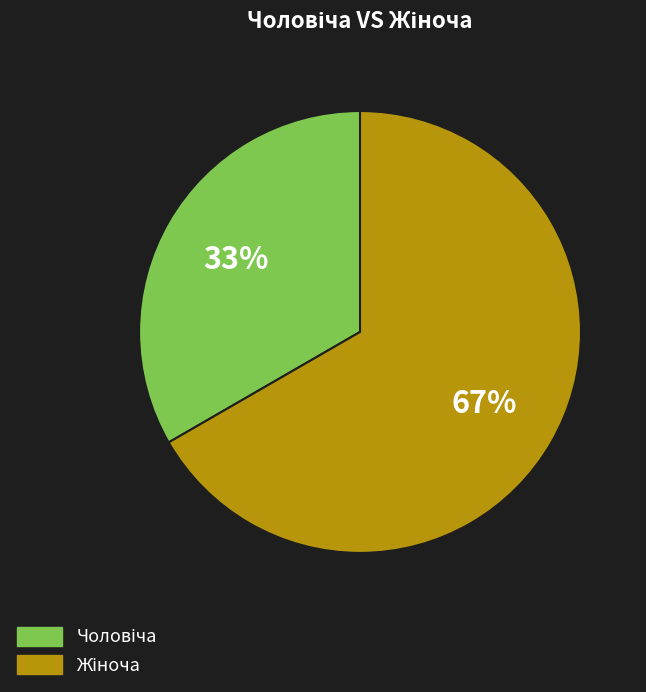

To the nearest percent, what is the average slice percentage?

50%